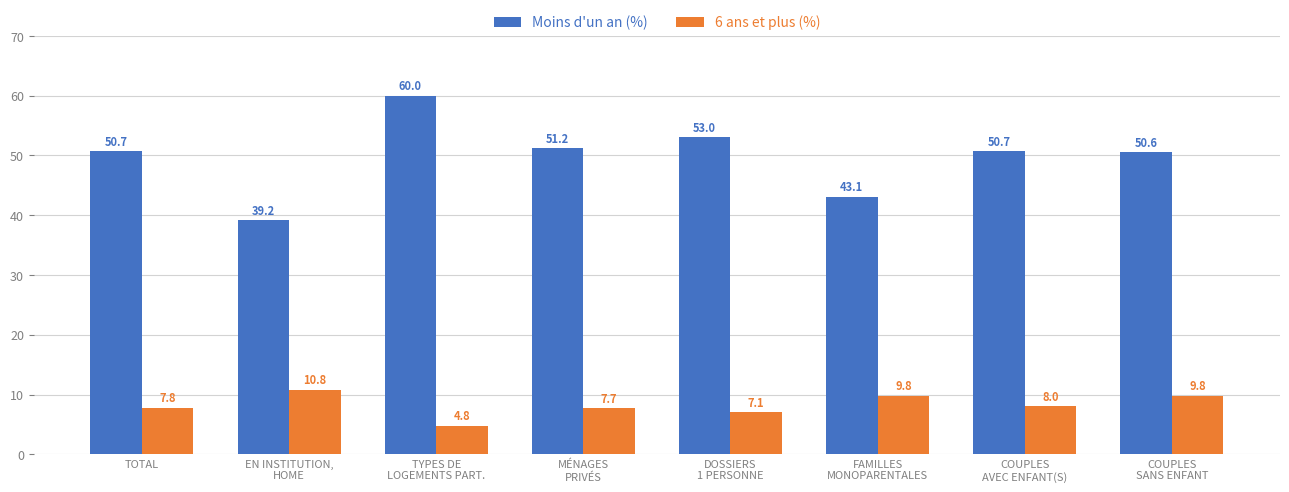

Rank the series by their maximum value, from highest to lowest.

Moins d'un an (%), 6 ans et plus (%)